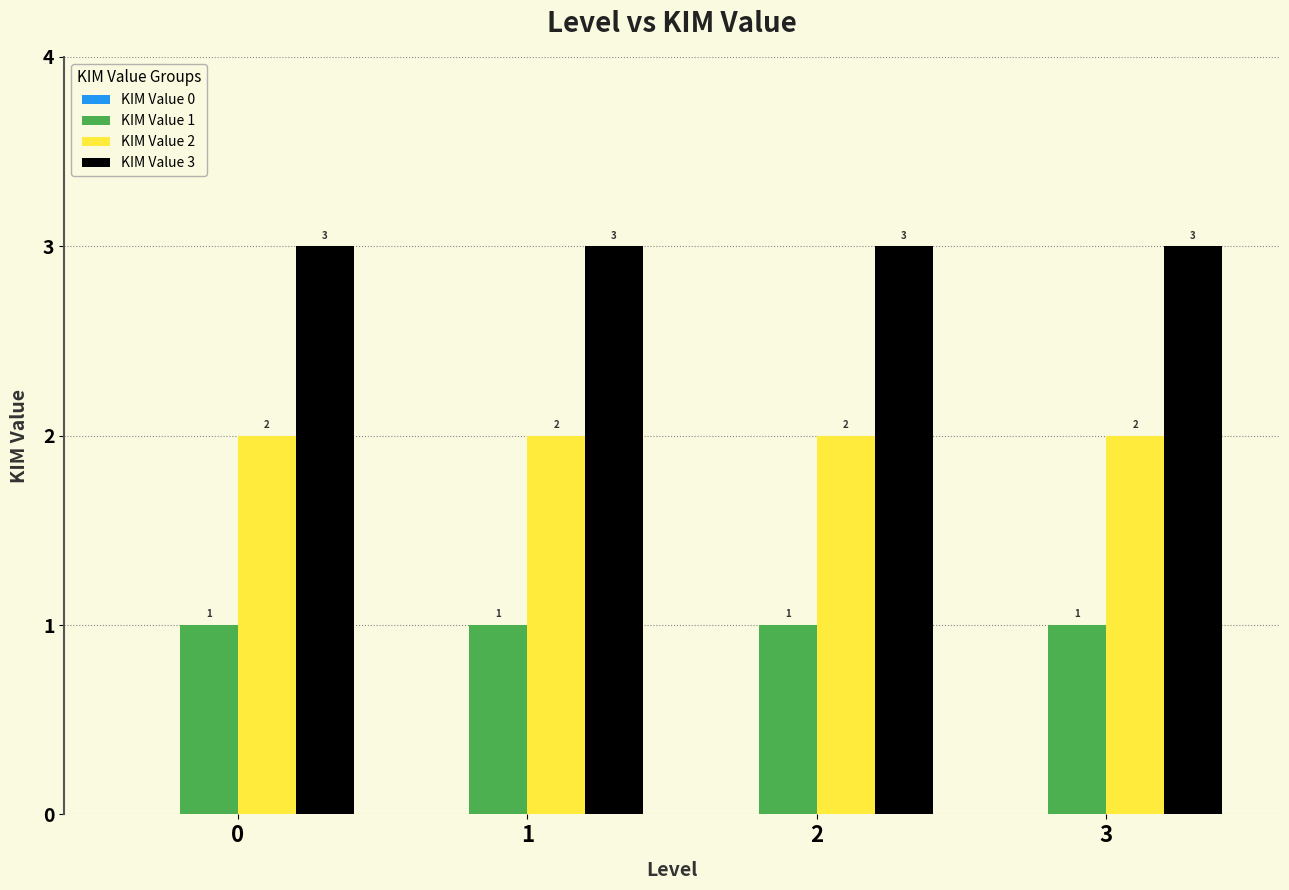

What is the greatest value displayed?

3